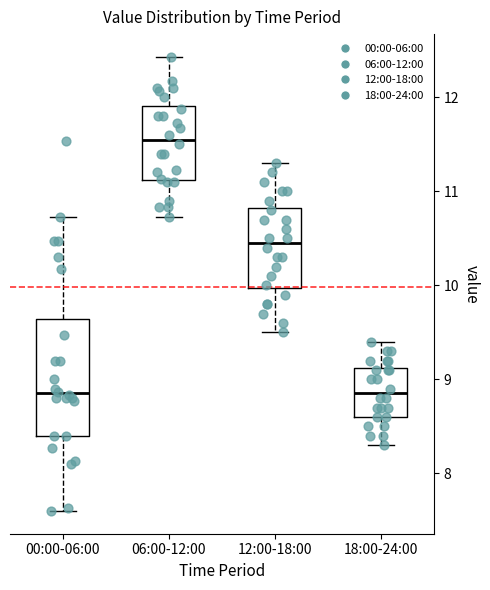

Reading left to right, transcribe this box plot: for each box, give where its median line is, the range the box spans, and where its two whiskers end, as read against the y-axis. The values are not printed on the chart, so give them approximately, as read against the axis.

00:00-06:00: median 8.9, box 8.4 to 9.6, whiskers 7.6 to 10.7
06:00-12:00: median 11.6, box 11.1 to 11.9, whiskers 10.7 to 12.4
12:00-18:00: median 10.5, box 10.0 to 10.8, whiskers 9.5 to 11.3
18:00-24:00: median 8.9, box 8.6 to 9.1, whiskers 8.3 to 9.4